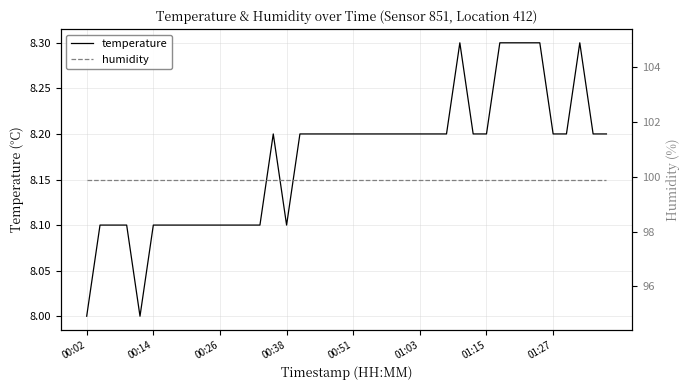

True or false: humidity has more than 2 points higher than both neighbors.

False